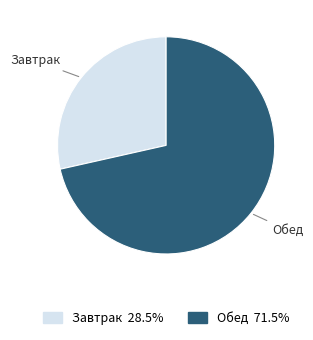

What is the majority slice?

Обед